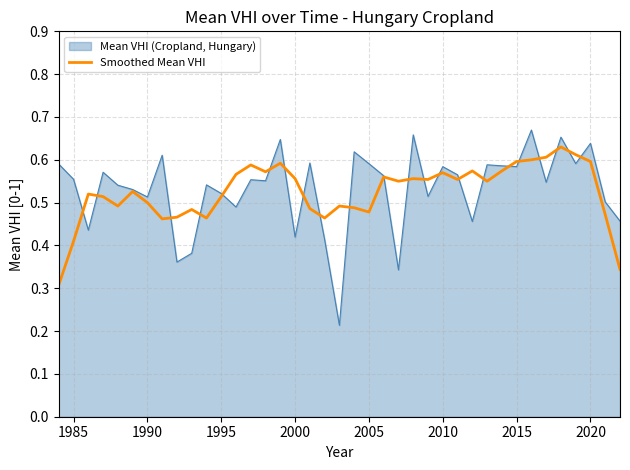

List the series in order of their peak value, highest first.

Mean VHI (Cropland, Hungary), Smoothed Mean VHI